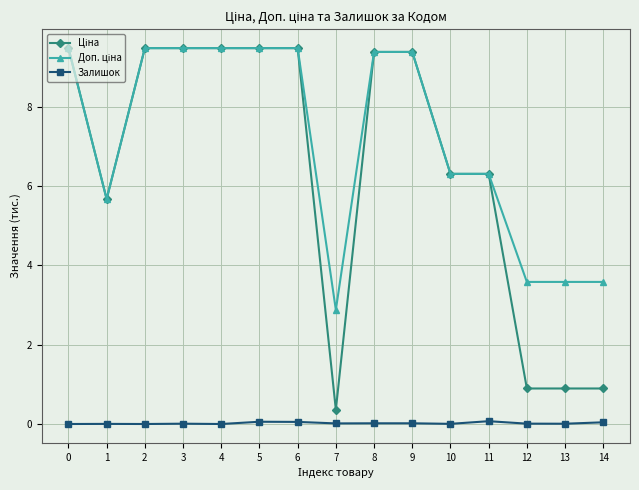

What is the maximum value shown in the chart?

9.5